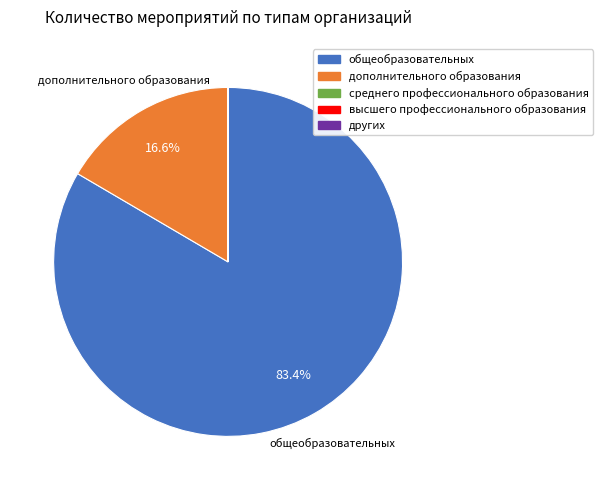

Is there any slice that represents more than half of the pie?

Yes